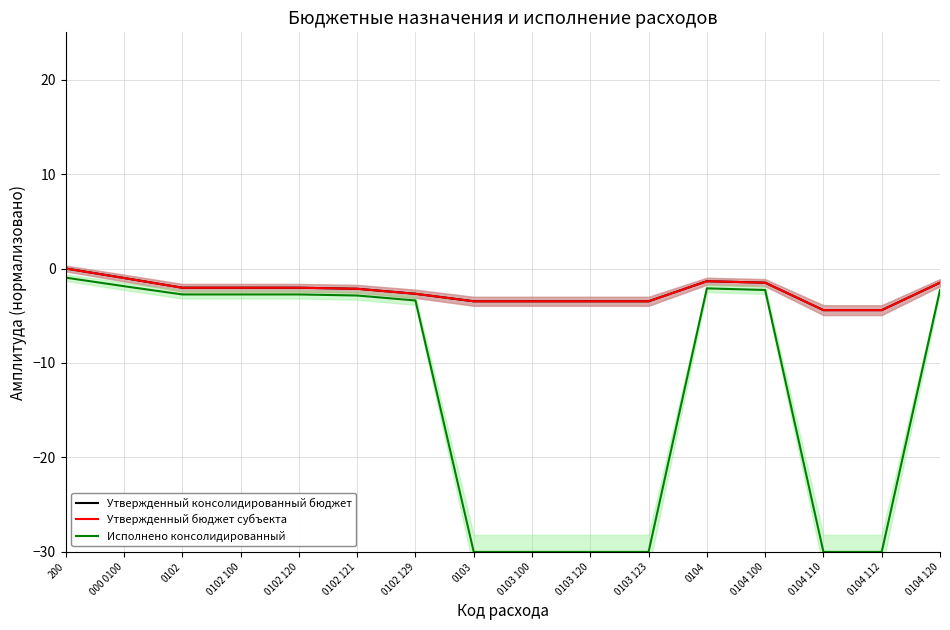

Where is Утвержденный бюджет субъекта nearest to the value -2?

0102